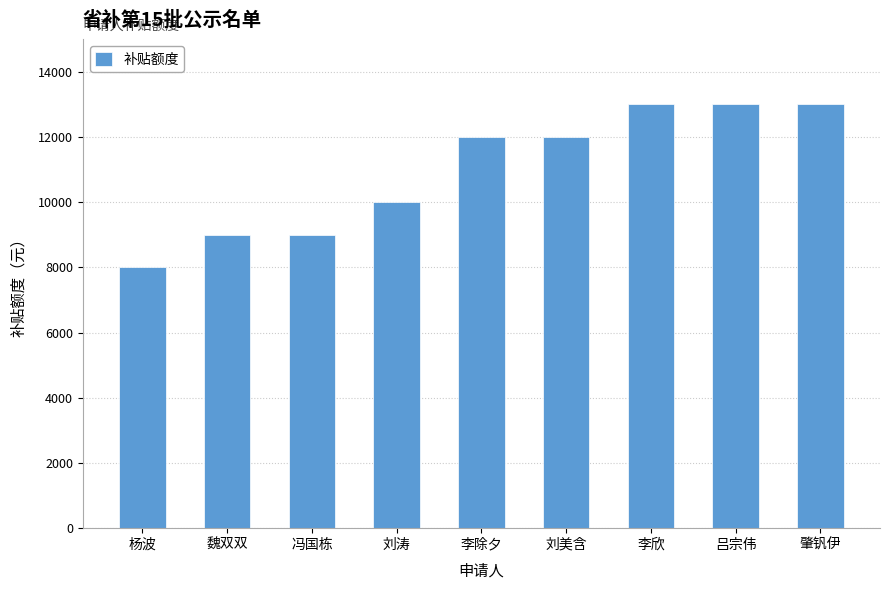

What is the maximum value shown in the chart?

13000